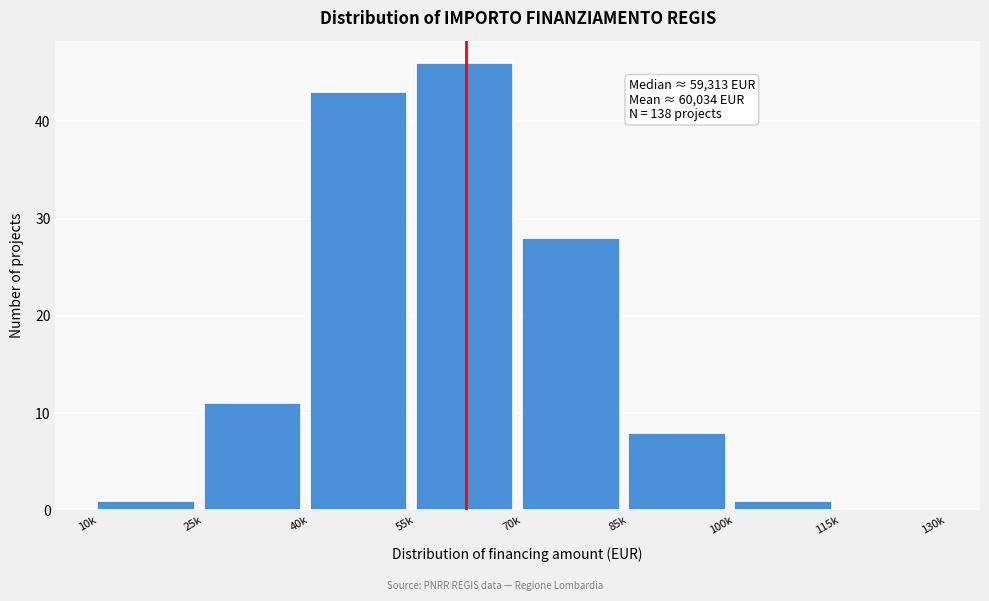

Reading left to right, list all the values displayed in this chart.

10k=1	25k=11	40k=43	55k=46	70k=28	85k=8	100k=1	115k=0